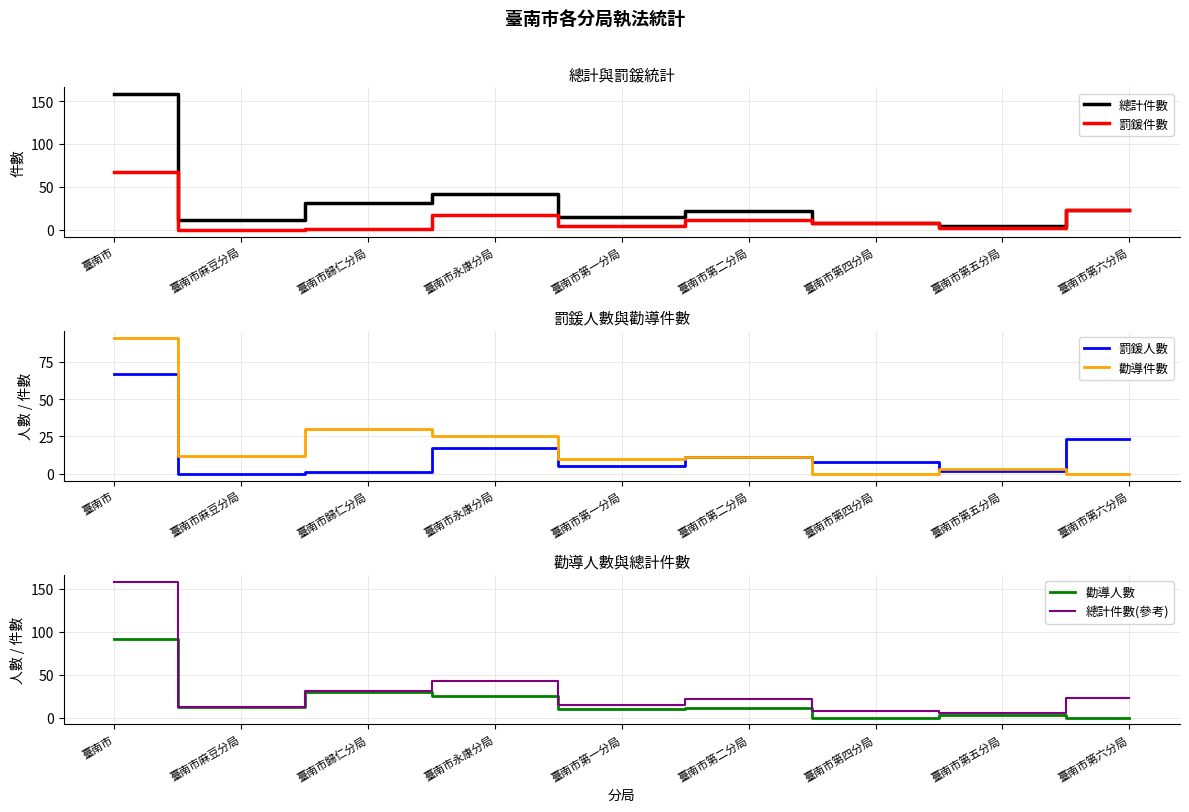

What is the sum of the 罰鍰人數 values at 臺南市歸仁分局 and 臺南市第五分局?

3